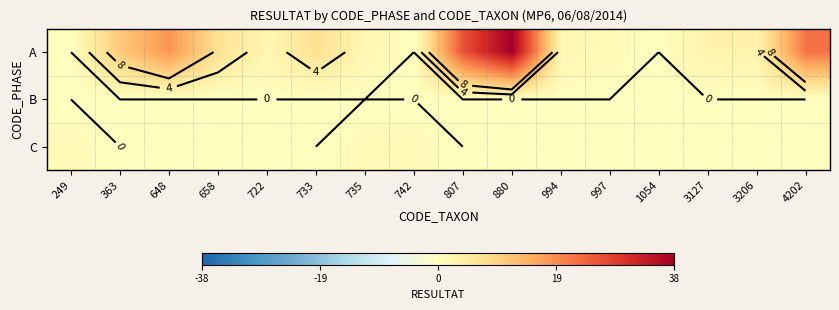

Which label corresponds to the largest value in the chart?

880